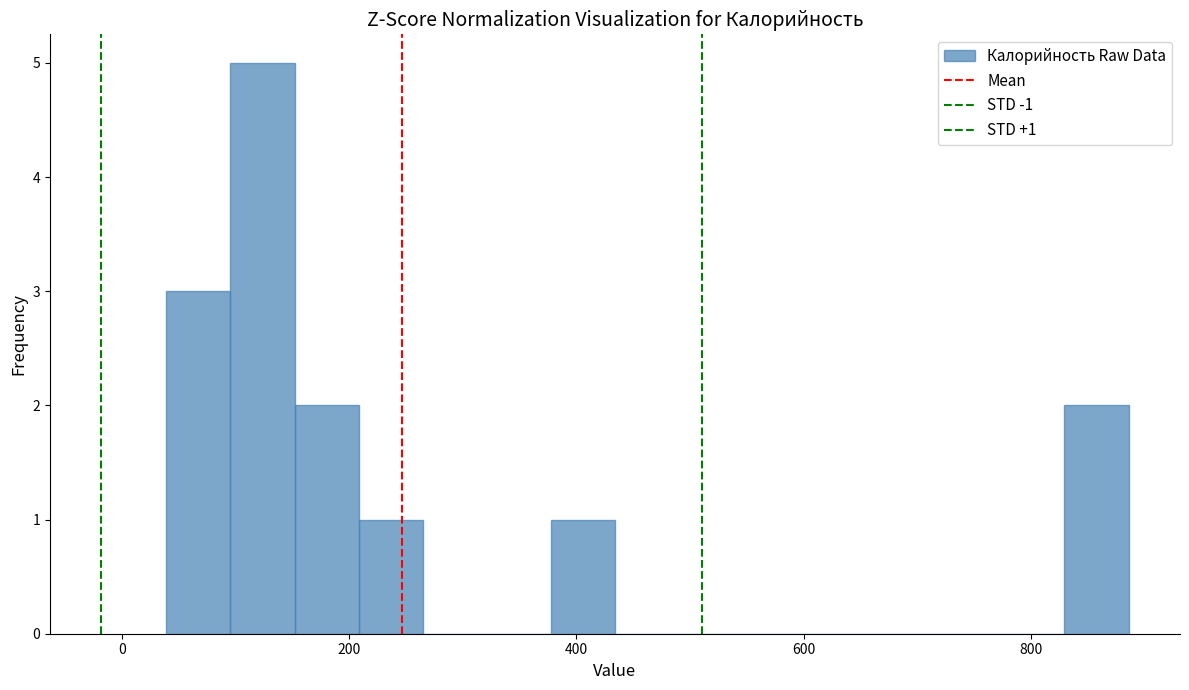

Around what value on the x-axis is the tallest bar? Give the approximate position of its centre, as read against the axis.

120